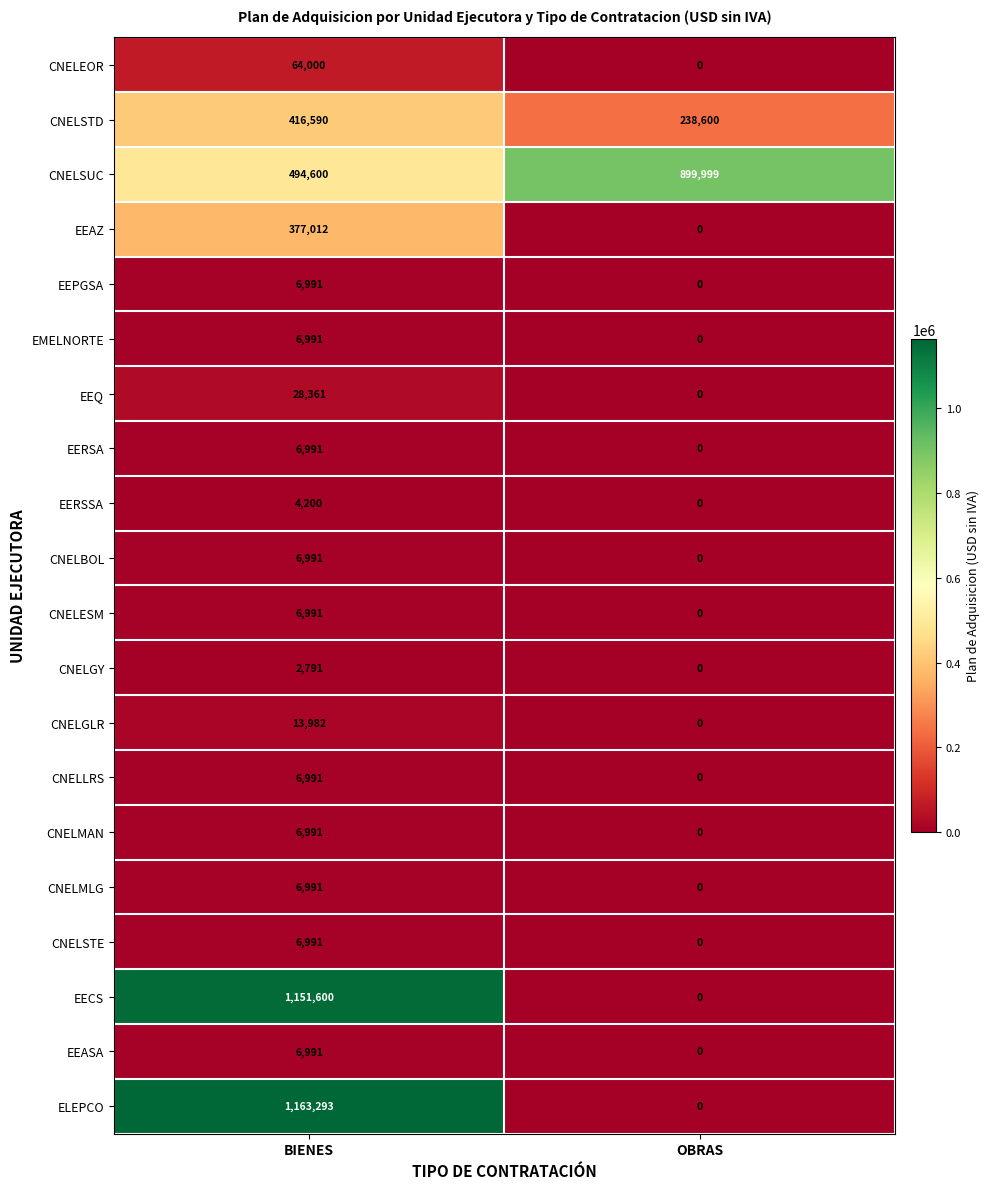

At which category does the chart reach its peak across all series?

BIENES